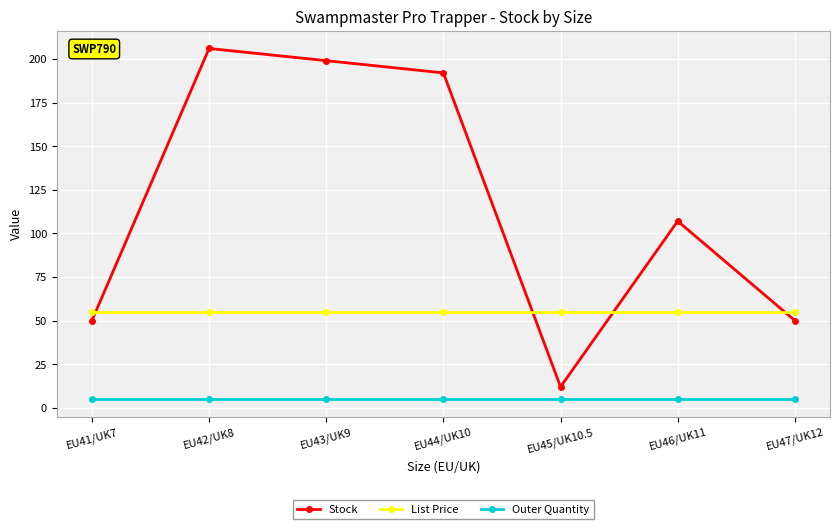

What is the minimum value for Outer Quantity?

5.0